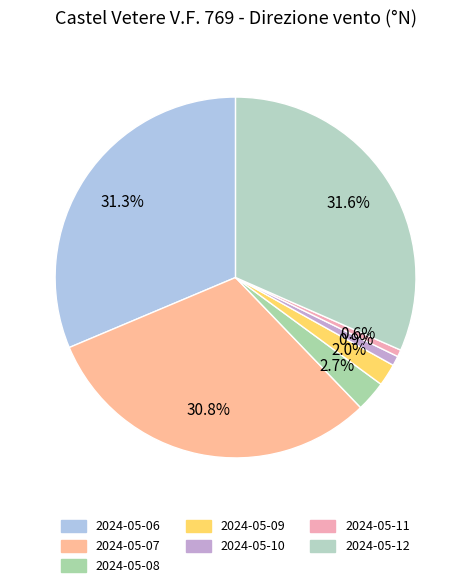

Do 2024-05-12 and 2024-05-11 together represent more than half of the pie?

No